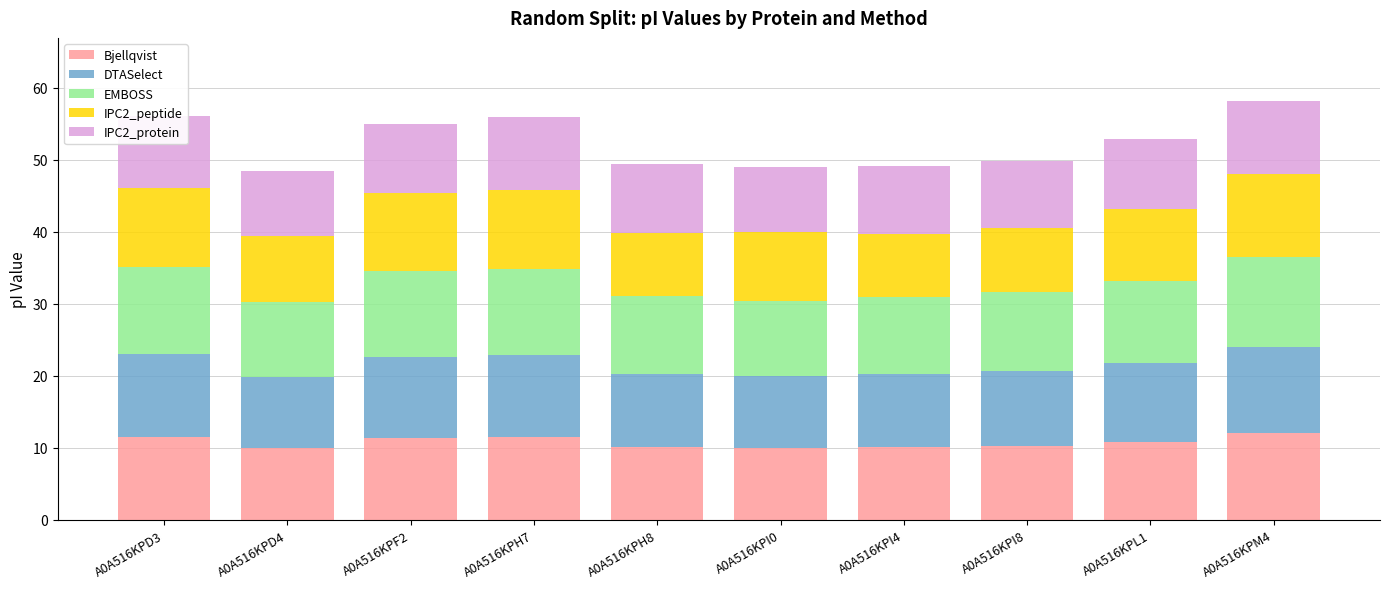

What is the lowest value of the Bjellqvist series?

9.9